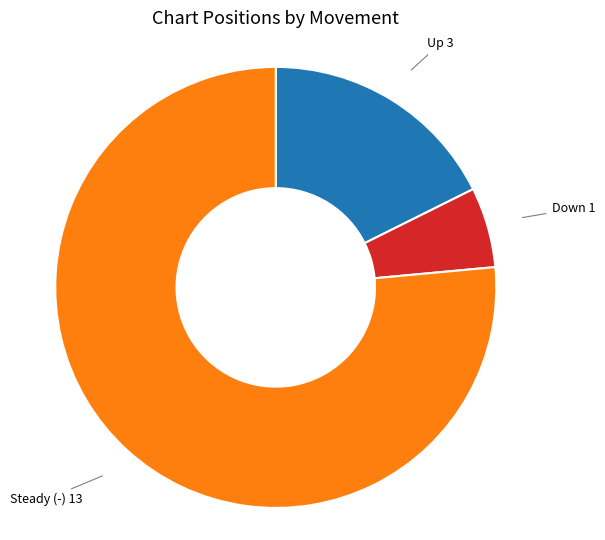

How many segments does this pie chart have?

3